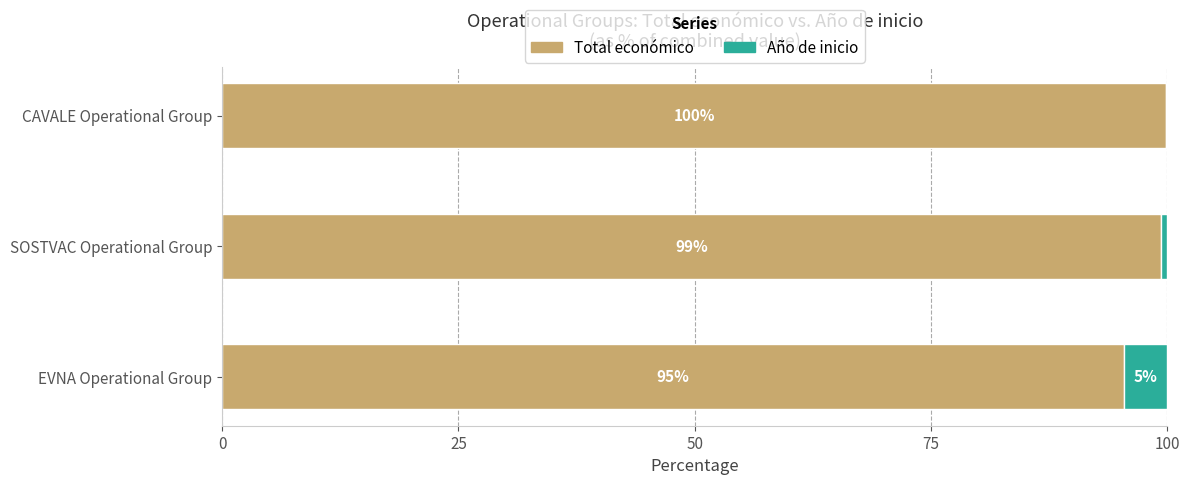

What is the total value across all series at EVNA Operational Group?

100.0